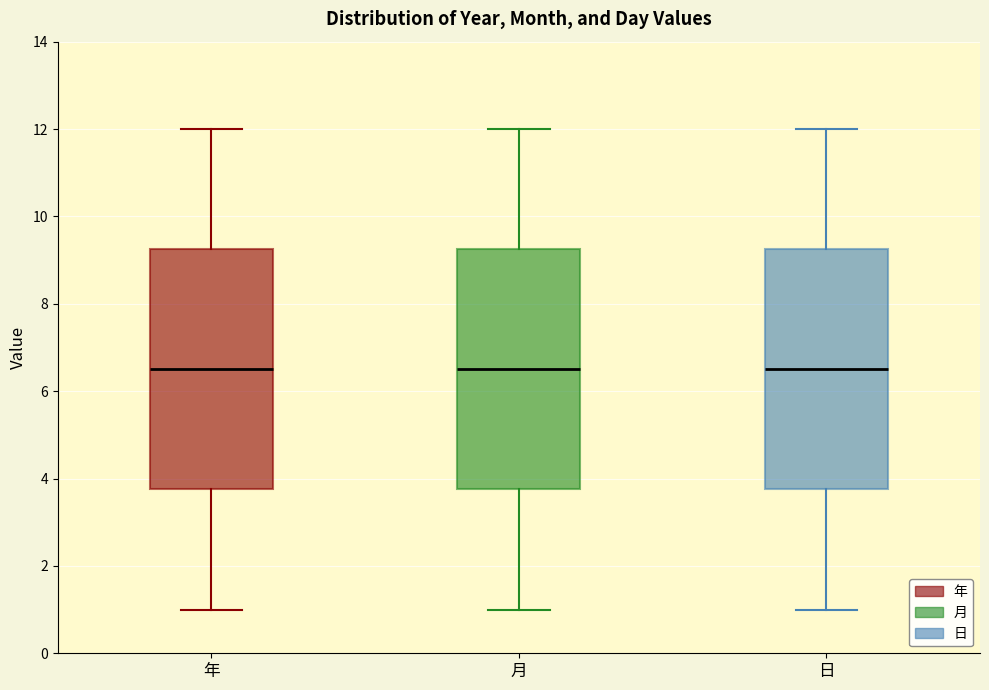

Where does the lower whisker of the box for 日 end on the y-axis? The values are not printed on the chart, so give them approximately, as read against the axis.

1.0